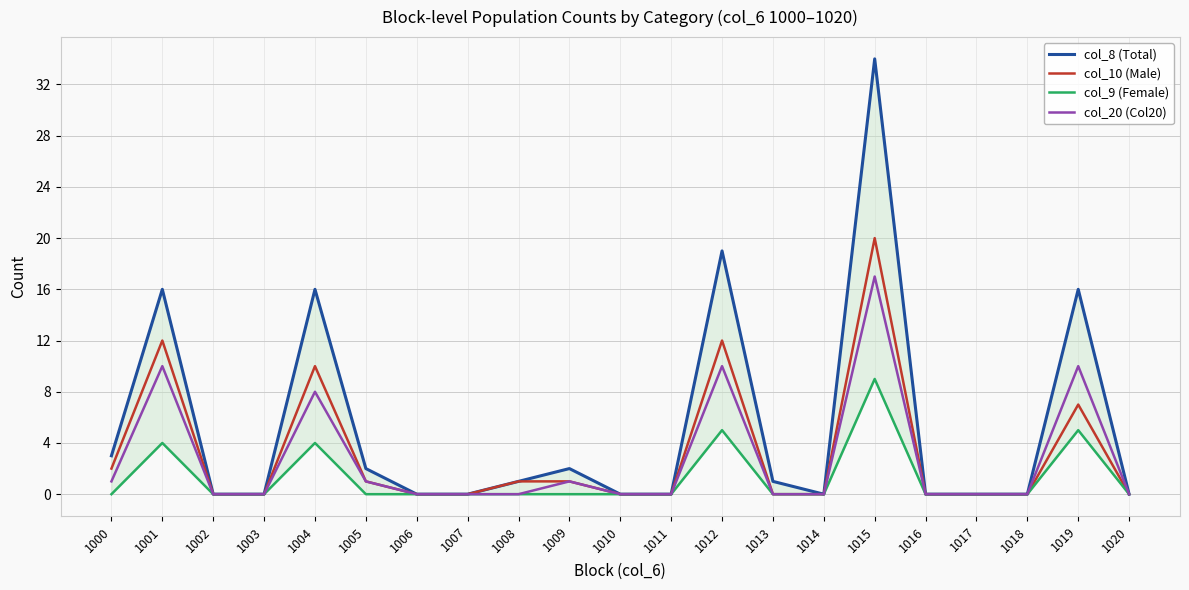

What is the value of the col_8 (Total) point at the 1st from the left?

3